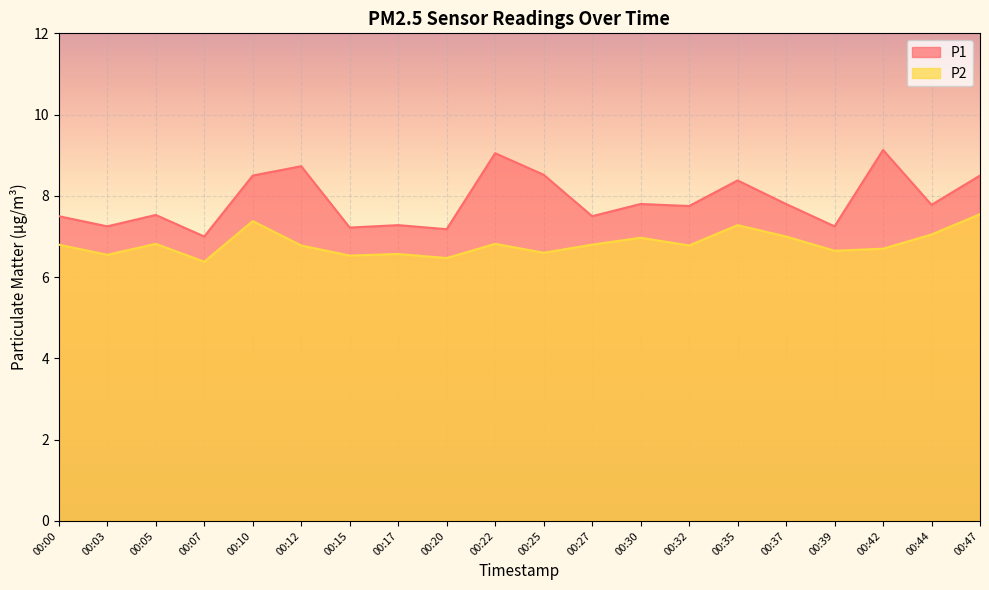

Where is the first local maximum for P2?

00:05